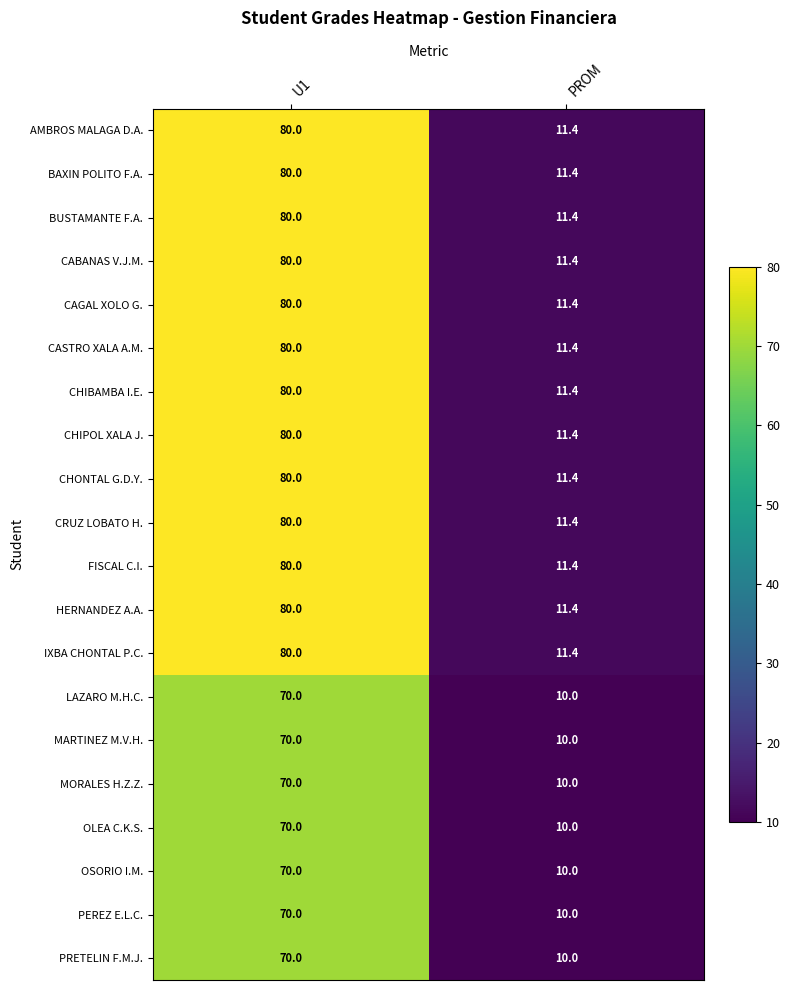

What is the highest value of the MORALES H.Z.Z. series?

70.0